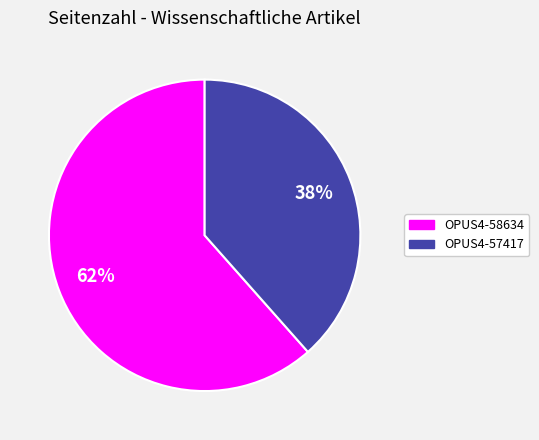

To the nearest percent, what percentage of the pie is OPUS4-57417?

38%